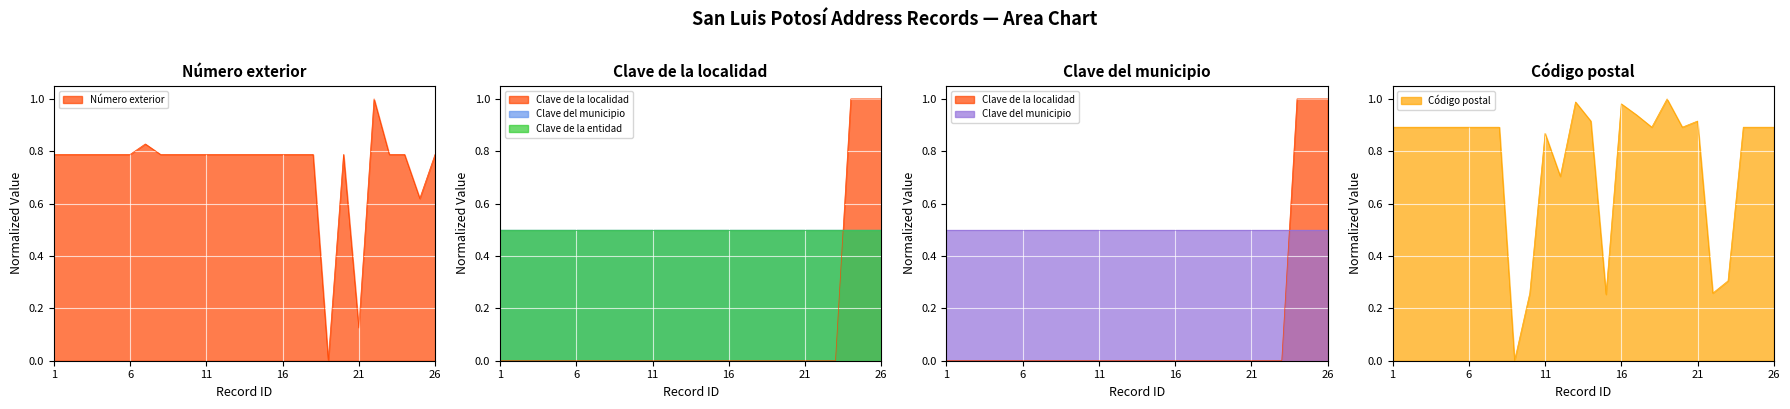

How many Clave de la localidad values are between 0 and 1?

26